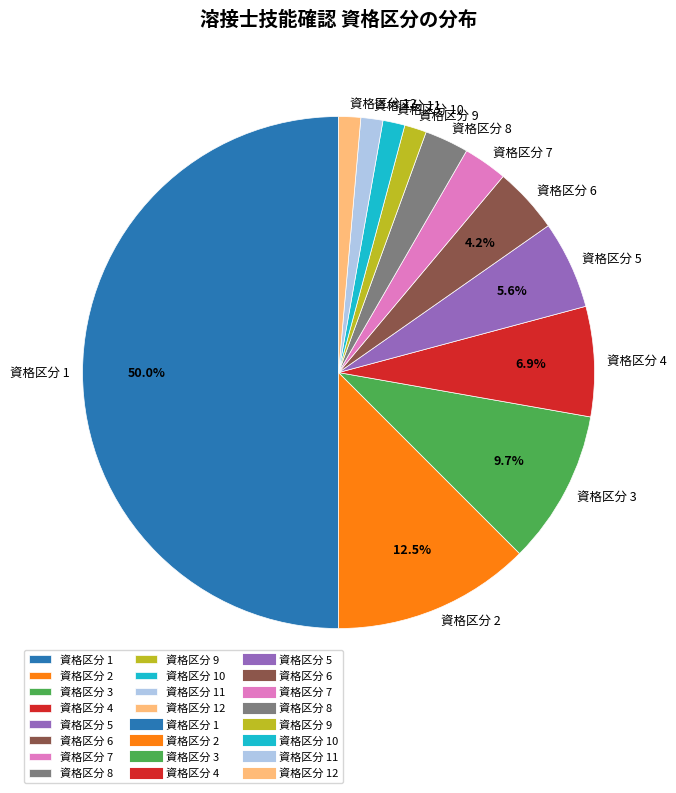

Is it true that 資格区分 1 is 58% of the pie?

False